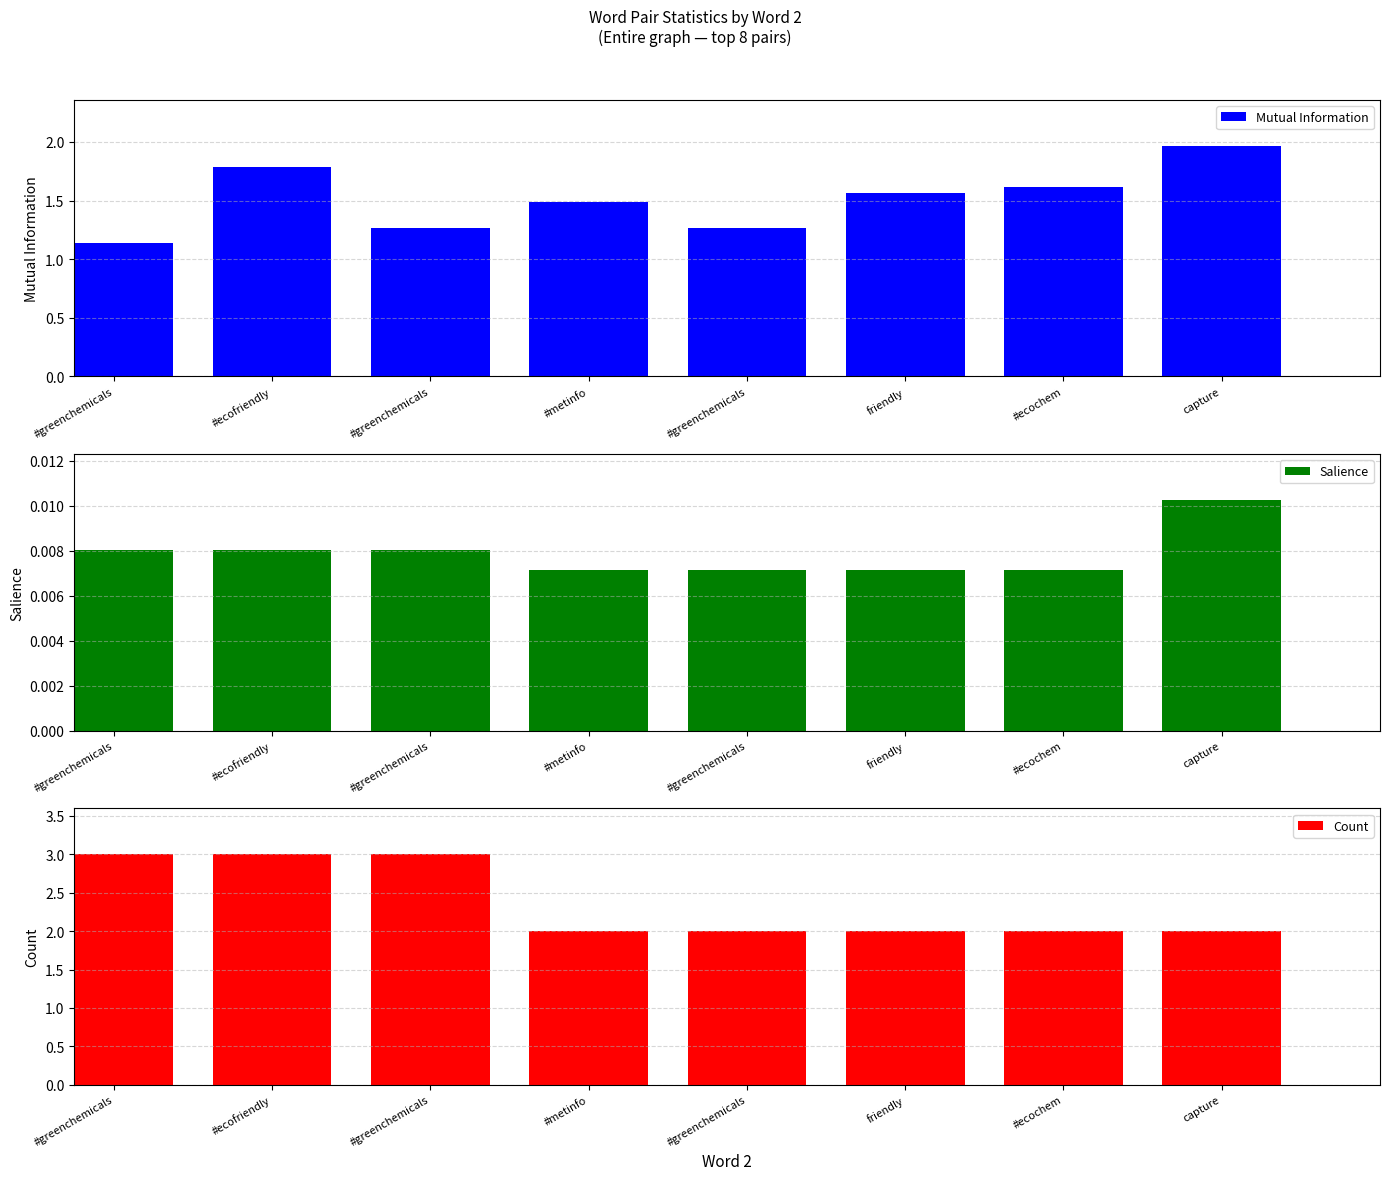

Which series has the largest total across all categories?

Count